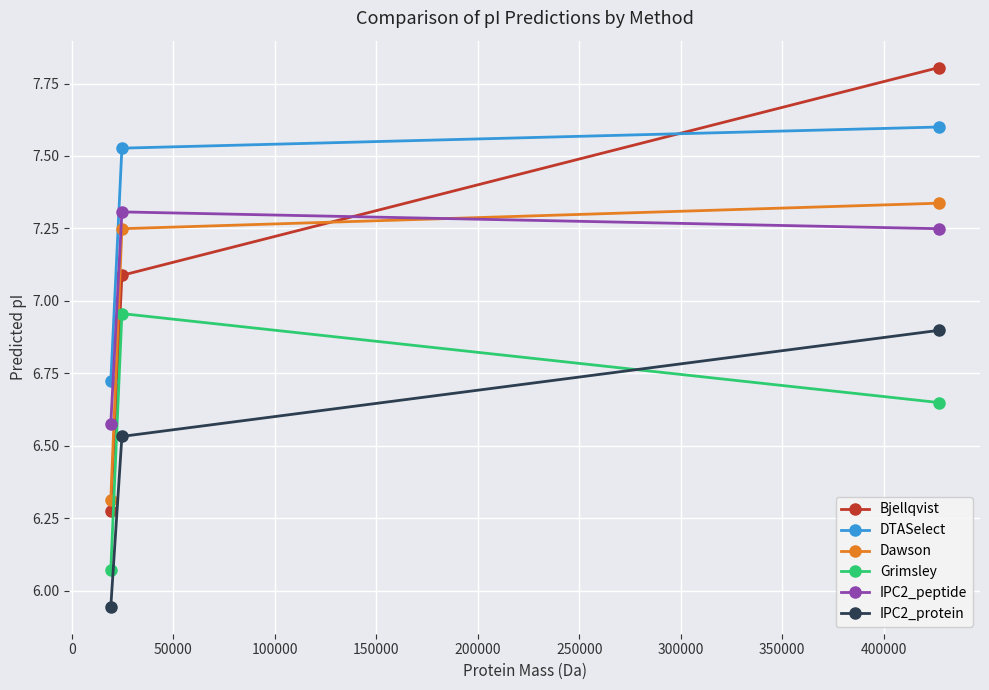

Count the Dawson values in the range 6 to 7.

1